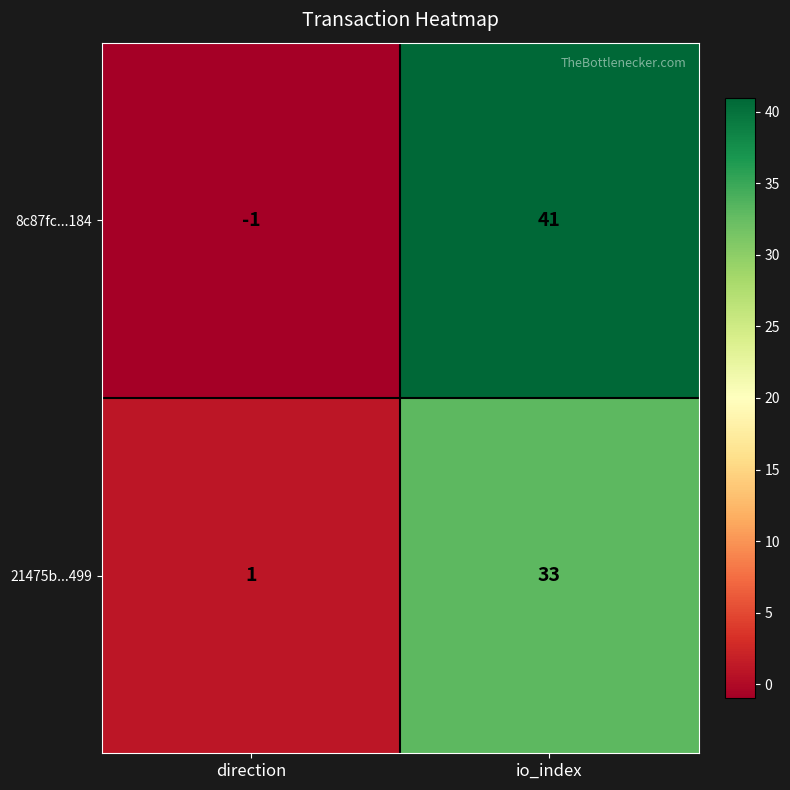

Which series changed the most between direction and io_index?

8c87fc...184